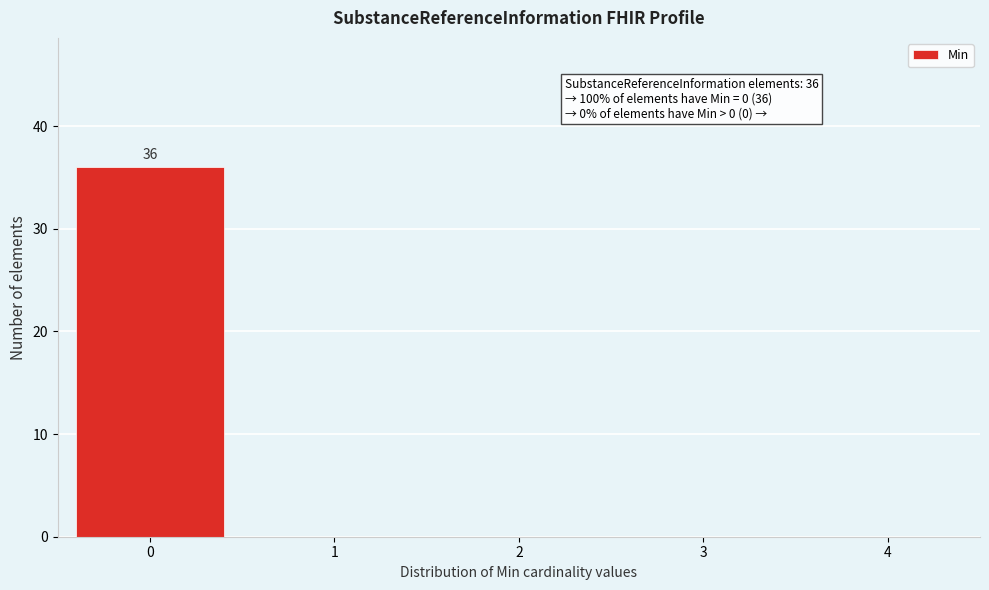

Reading left to right, transcribe all the data shown in this chart.

0=36	1=0	2=0	3=0	4=0